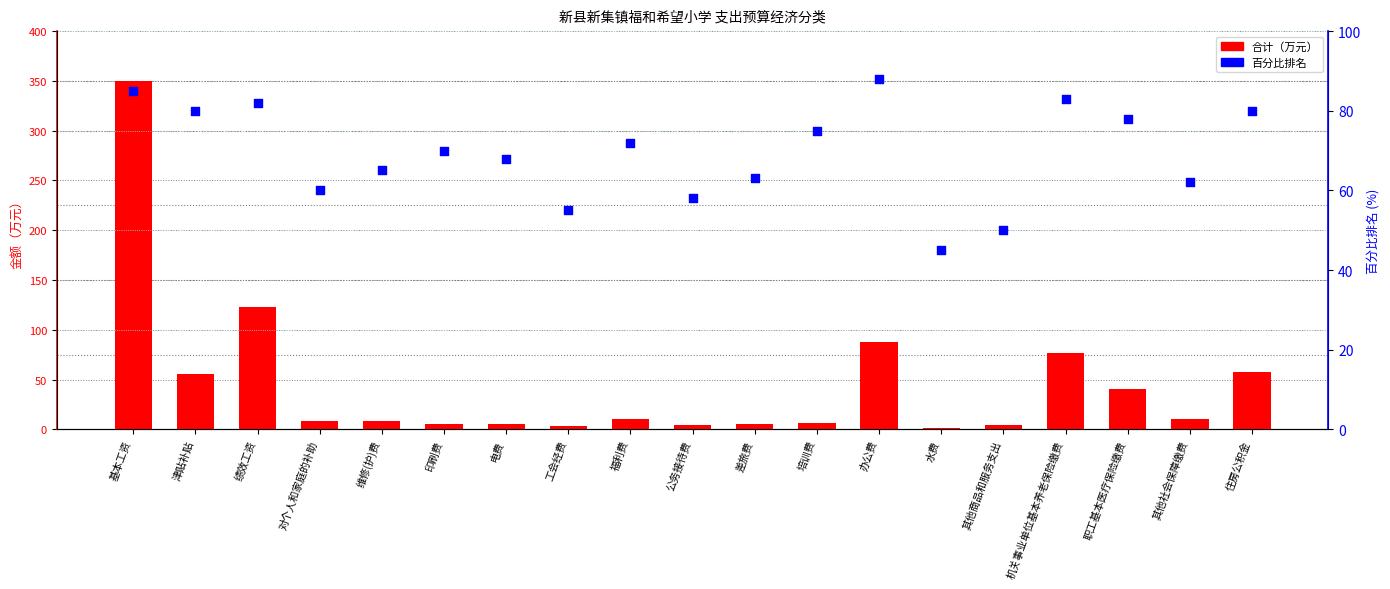

At which category is the sum across all series the highest?

基本工资